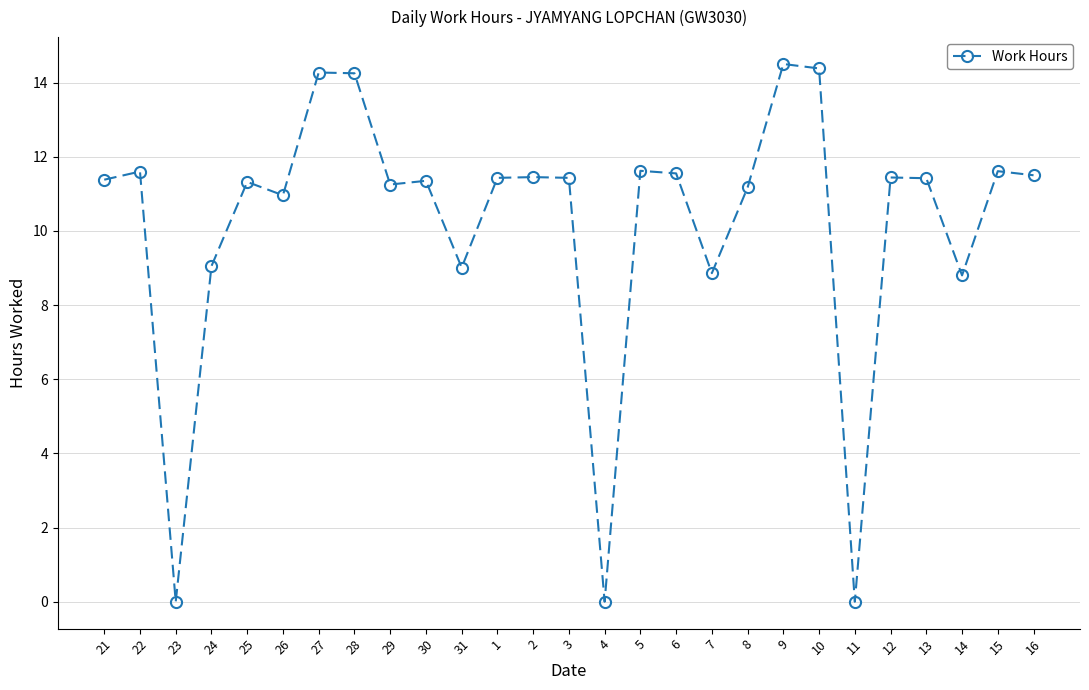

How many categories are shown in the chart?

27